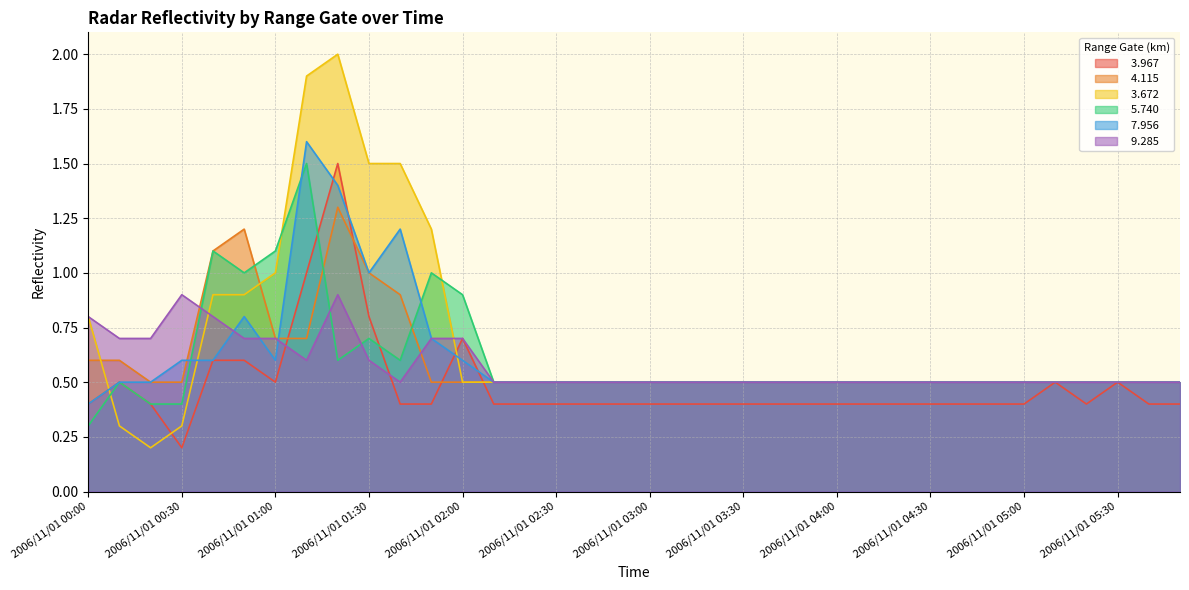

In   7.956, how many points are higher than both neighbors (excluding endpoints)?

3